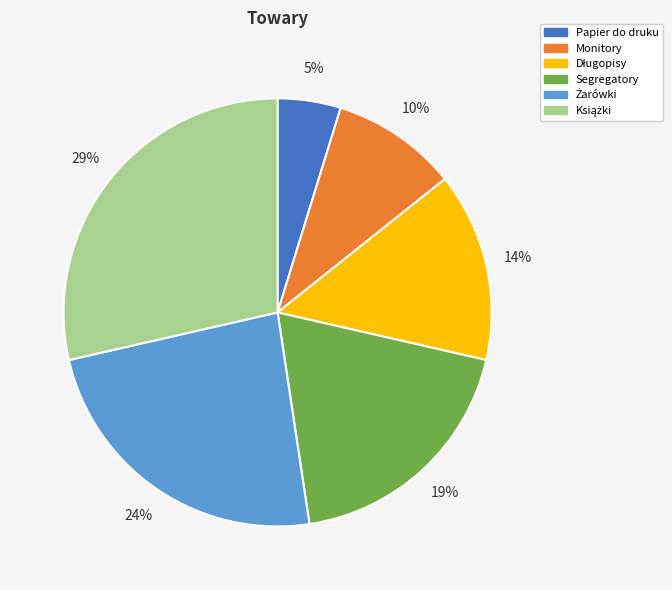

Which slice is the smallest?

Papier do druku